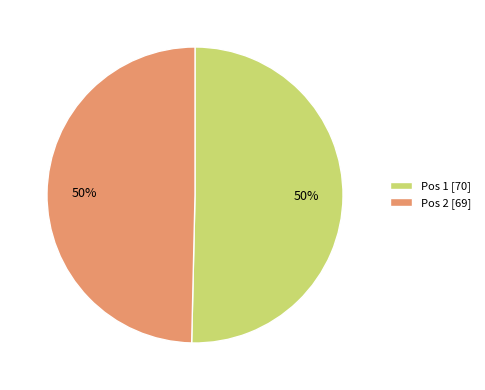

Combined, do Pos 2 [69] and Pos 1 [70] account for over 50%?

Yes